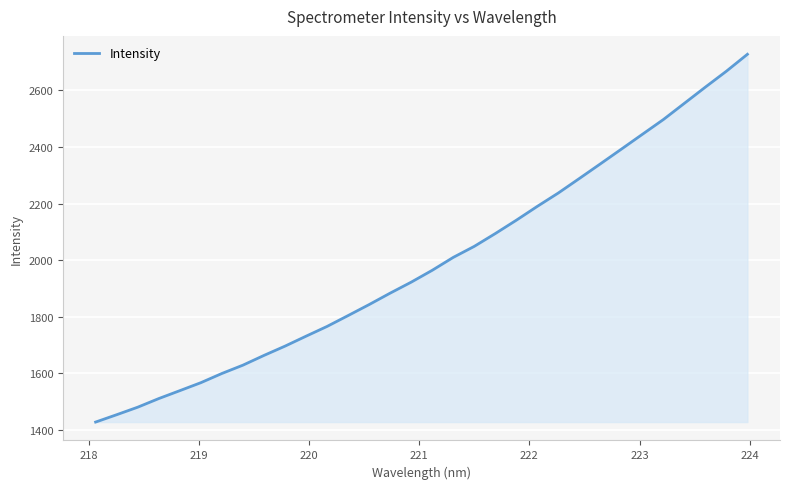

What is the sum of all values?

63720.1